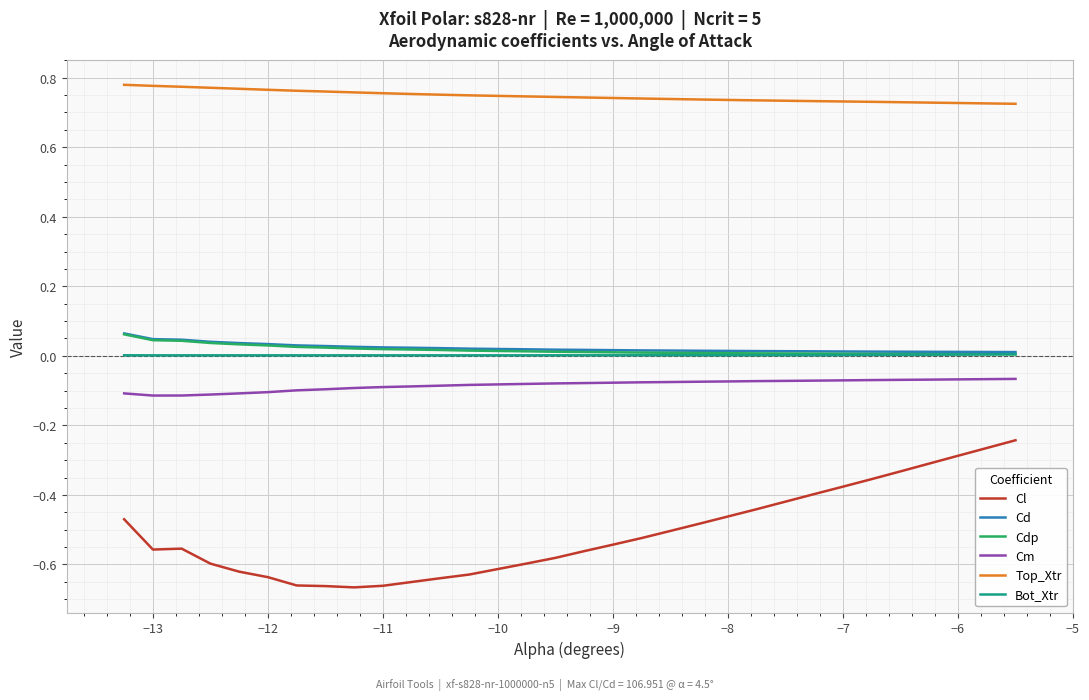

How many lines are shown in the chart?

6